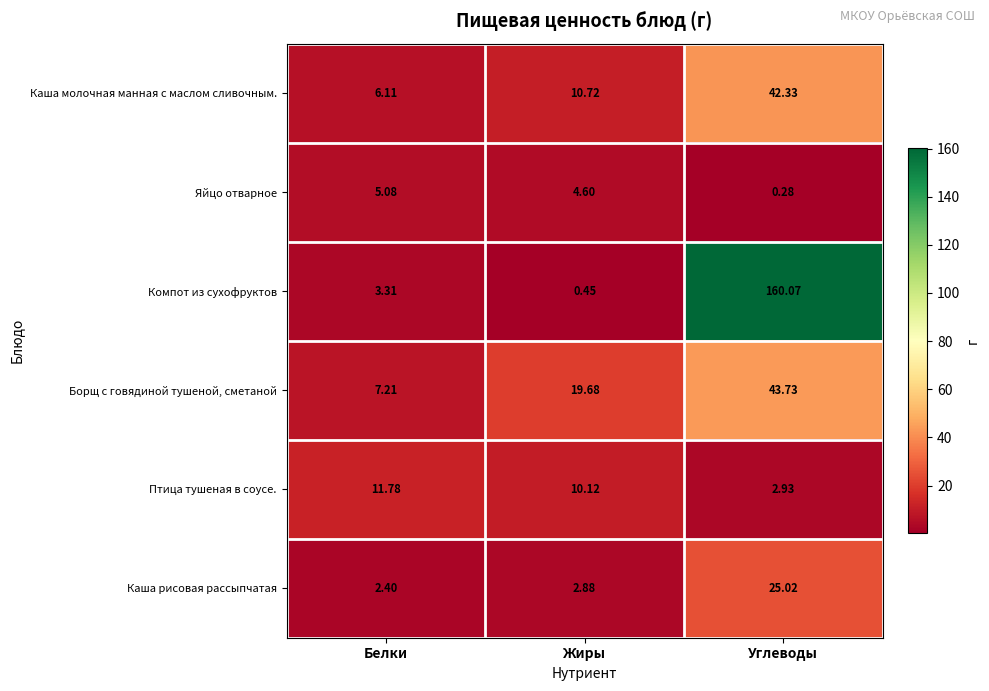

At which label does Яйцо отварное reach its minimum?

Углеводы